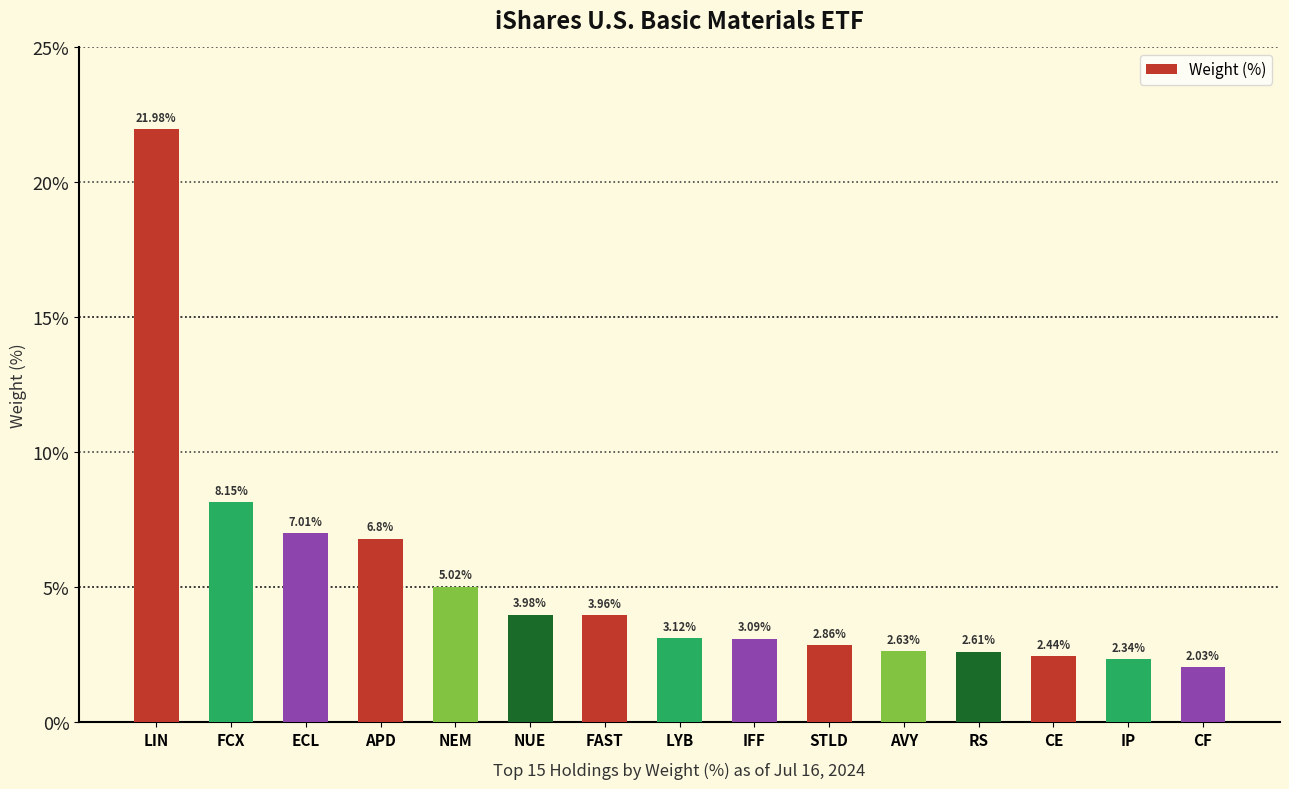

What value does the data have at NEM?

5.0